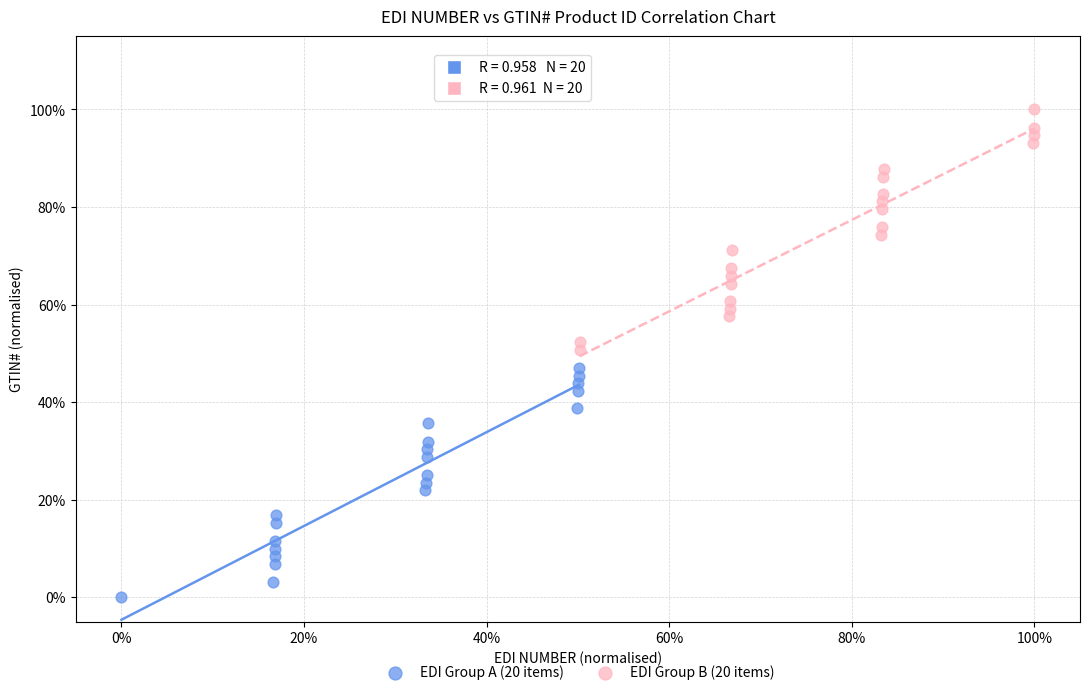

What are all the series names shown in the legend?

EDI Group A (20 items), EDI Group B (20 items)